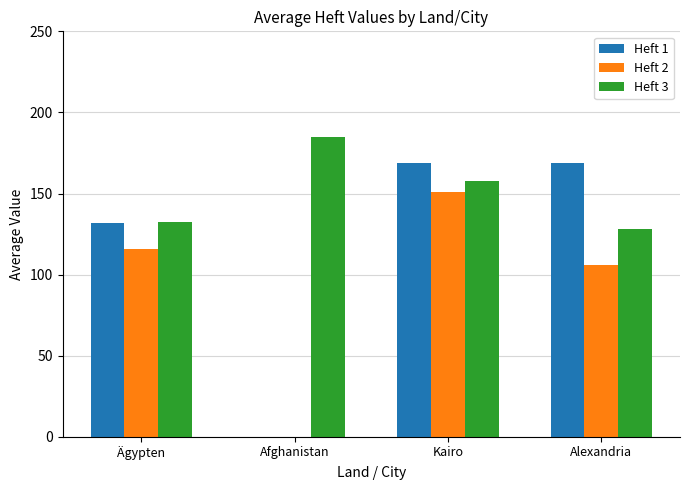

Read the Heft 1 value at Alexandria.

169.0